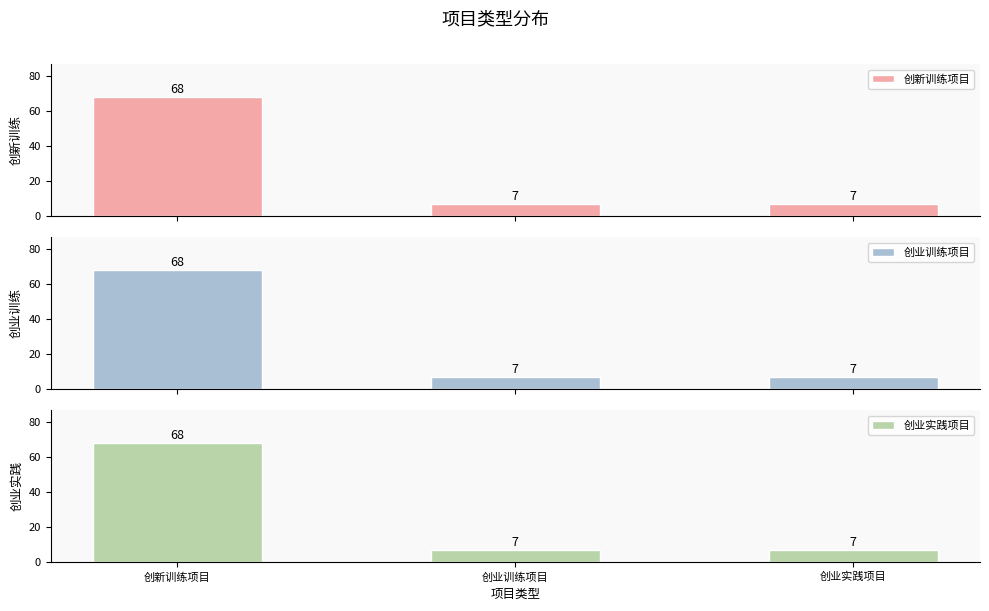

Rank the categories by 创业实践项目 value from lowest to highest.

创业训练项目, 创业实践项目, 创新训练项目